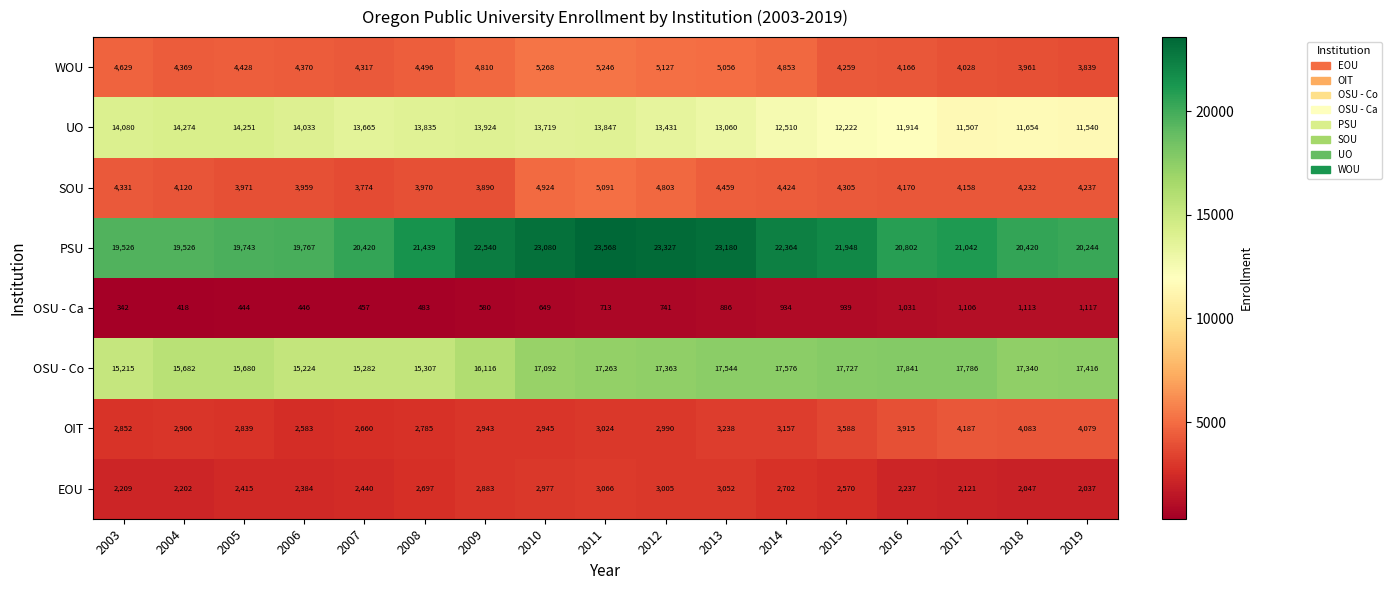

Rank the categories by EOU value from highest to lowest.

2011, 2013, 2012, 2010, 2009, 2014, 2008, 2015, 2007, 2005, 2006, 2016, 2003, 2004, 2017, 2018, 2019